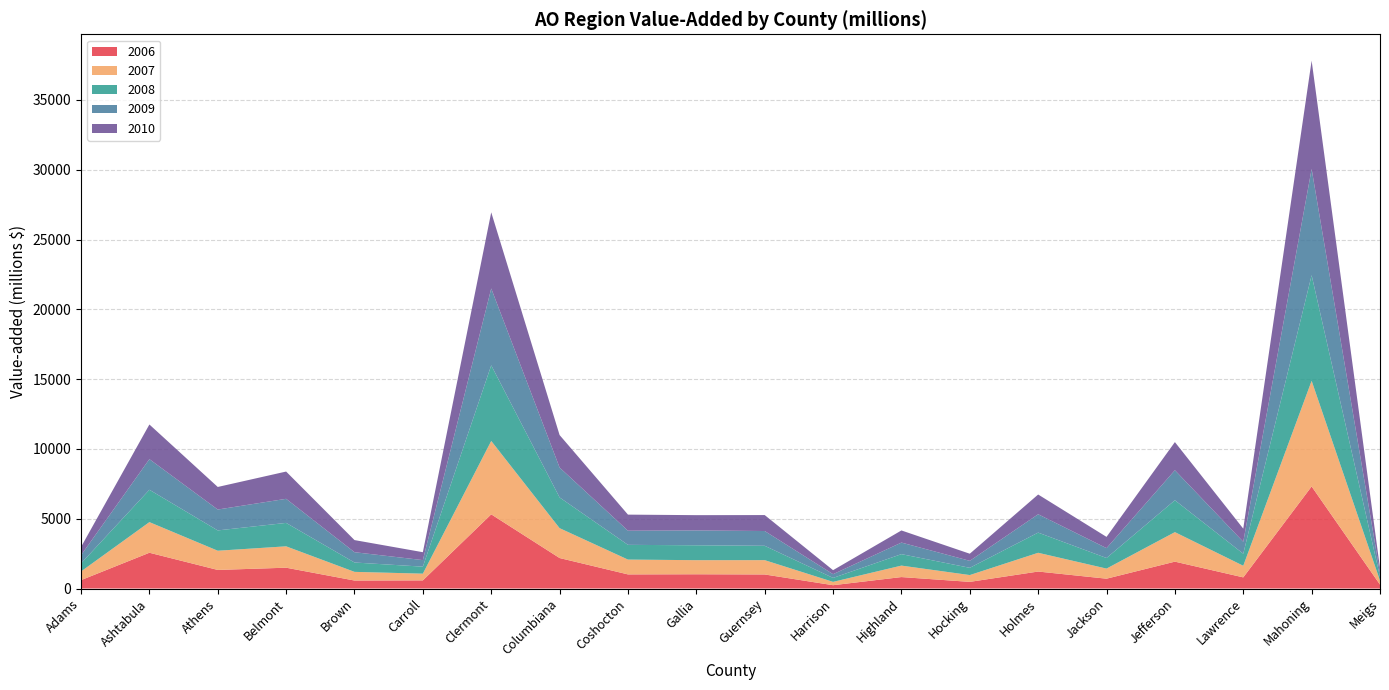

Reading left to right, extract all data points from this chart.

2006: Adams=599.3	Ashtabula=2561.8	Athens=1330.0	Belmont=1490.3	Brown=571.2	Carroll=582.2	Clermont=5312.3	Columbiana=2182.7	Coshocton=1010.0	Gallia=1020.0	Guernsey=1006.0	Harrison=236.3	Highland=819.3	Hocking=474.9	Holmes=1215.2	Jackson=703.1	Jefferson=1923.7	Lawrence=796.9	Mahoning=7311.5	Meigs=279.8
2007: Adams=622.6	Ashtabula=2194.3	Athens=1375.8	Belmont=1530.9	Brown=620.8	Carroll=481.1	Clermont=5258.4	Columbiana=2139.9	Coshocton=1062.0	Gallia=1009.2	Guernsey=1025.6	Harrison=238.8	Highland=821.3	Hocking=487.9	Holmes=1343.9	Jackson=723.6	Jefferson=2114.9	Lawrence=832.9	Mahoning=7567.3	Meigs=287.2
2008: Adams=573.1	Ashtabula=2316.8	Athens=1455.9	Belmont=1678.1	Brown=670.8	Carroll=500.9	Clermont=5416.6	Columbiana=2201.2	Coshocton=1054.9	Gallia=1067.3	Guernsey=1028.3	Harrison=283.3	Highland=821.2	Hocking=519.2	Holmes=1445.9	Jackson=758.3	Jefferson=2284.3	Lawrence=862.6	Mahoning=7564.1	Meigs=280.8
2009: Adams=589.9	Ashtabula=2193.4	Athens=1495.9	Belmont=1725.5	Brown=737.8	Carroll=470.1	Clermont=5506.1	Columbiana=2140.8	Coshocton=1012.8	Gallia=1062.8	Guernsey=1058.5	Harrison=267.5	Highland=828.0	Hocking=500.3	Holmes=1313.4	Jackson=706.7	Jefferson=2150.0	Lawrence=855.0	Mahoning=7609.8	Meigs=266.5
2010: Adams=588.2	Ashtabula=2483.1	Athens=1616.4	Belmont=1953.2	Brown=867.9	Carroll=566.0	Clermont=5454.5	Columbiana=2328.9	Coshocton=1152.7	Gallia=1095.1	Guernsey=1142.7	Harrison=287.0	Highland=869.0	Hocking=509.3	Holmes=1414.7	Jackson=806.0	Jefferson=2016.4	Lawrence=940.0	Mahoning=7759.5	Meigs=344.2